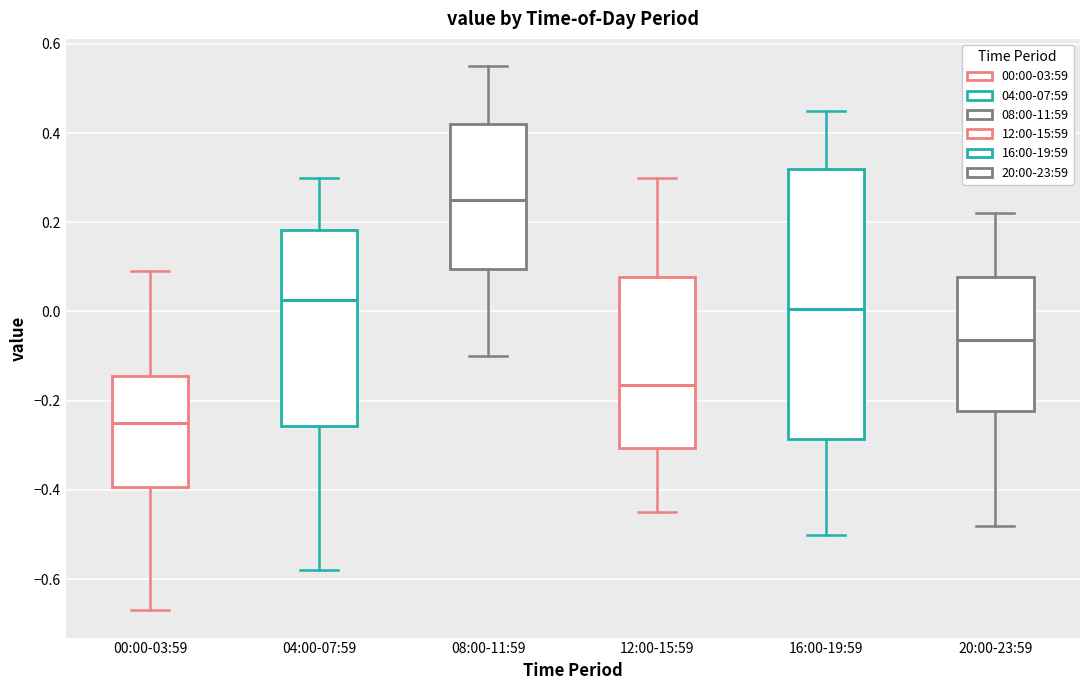

Reading left to right, transcribe this box plot: for each box, give where its median line is, the range the box spans, and where its two whiskers end, as read against the y-axis. The values are not printed on the chart, so give them approximately, as read against the axis.

00:00-03:59: median -0.24, box -0.40 to -0.14, whiskers -0.66 to 0.10
04:00-07:59: median 0.02, box -0.26 to 0.18, whiskers -0.58 to 0.30
08:00-11:59: median 0.26, box 0.10 to 0.42, whiskers -0.10 to 0.56
12:00-15:59: median -0.16, box -0.30 to 0.08, whiskers -0.44 to 0.30
16:00-19:59: median 0.00, box -0.28 to 0.32, whiskers -0.50 to 0.46
20:00-23:59: median -0.06, box -0.22 to 0.08, whiskers -0.48 to 0.22